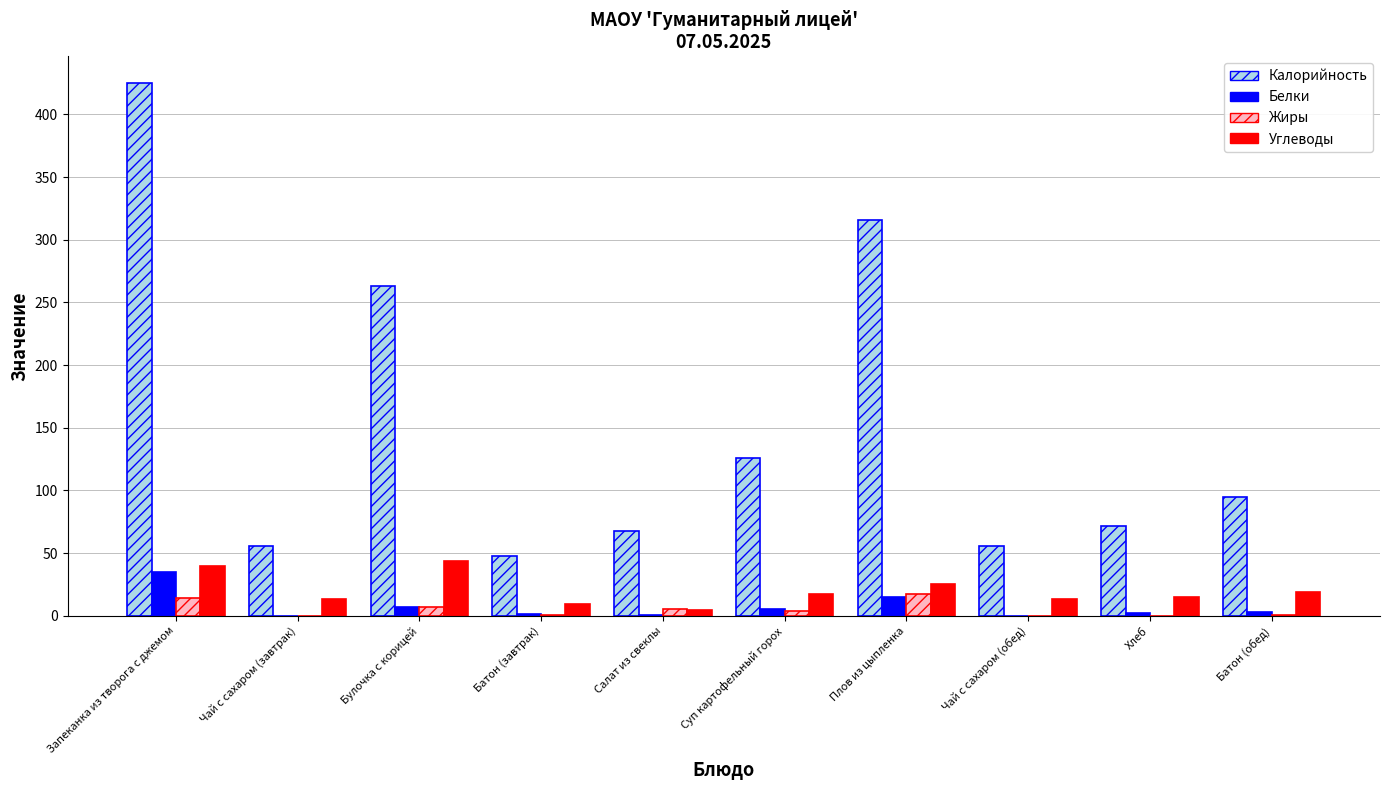

What is the difference between the Калорийность values at Батон (завтрак) and Чай с сахаром (обед)?

8.0